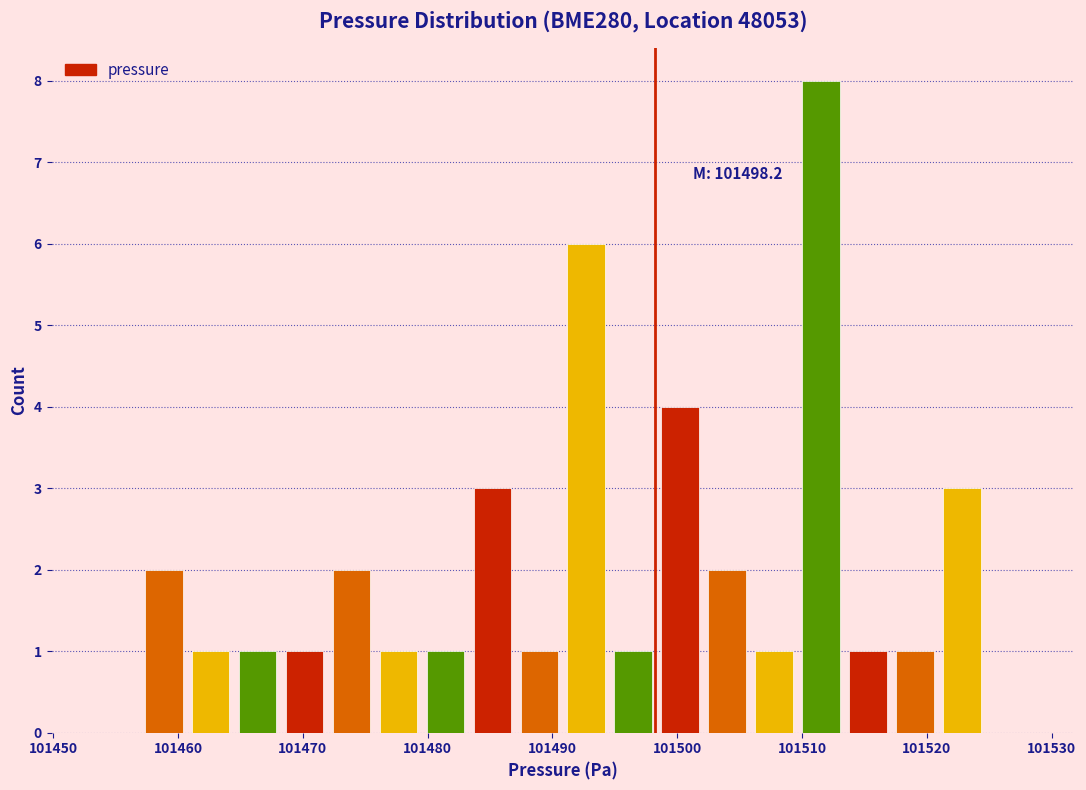

Around what value on the x-axis is the tallest bar? Give the approximate position of its centre, as read against the axis.

101512